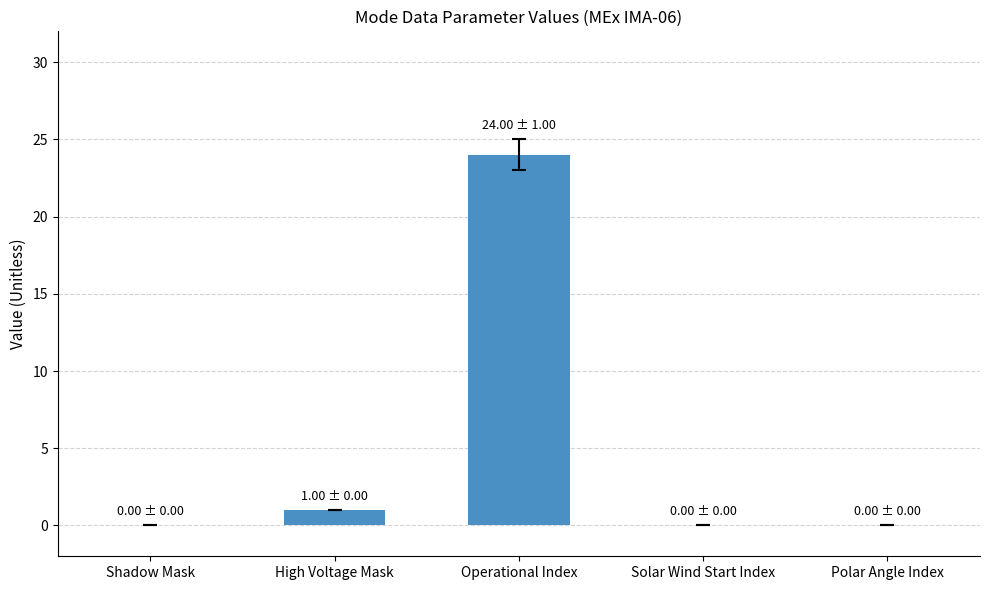

What is the change in value from Operational Index to Solar Wind Start Index?

-24